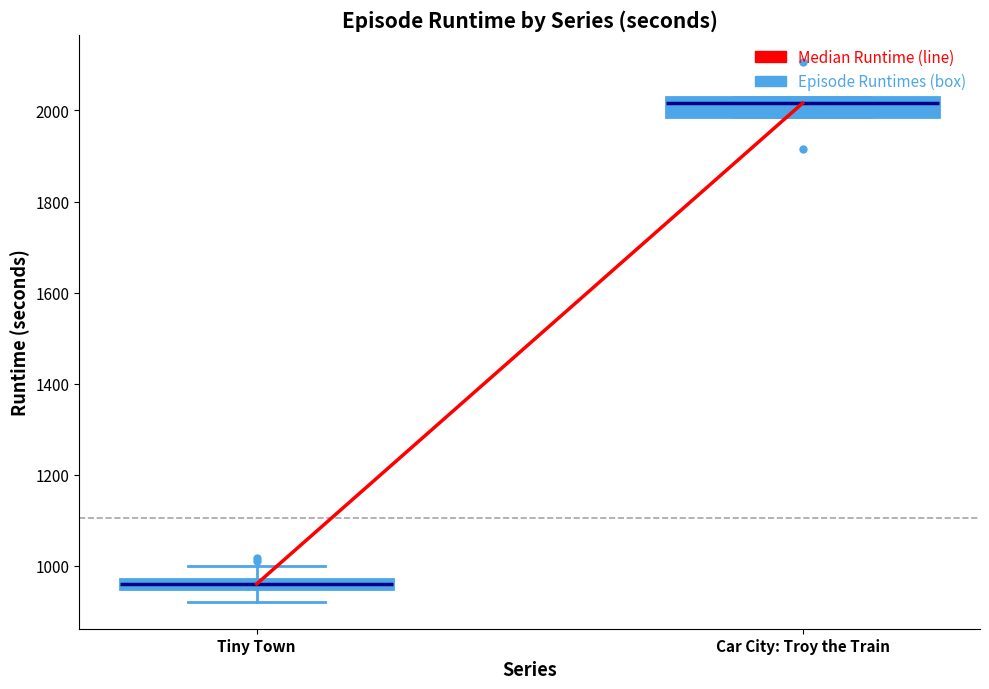

Where is the lower edge of the box for Car City: Troy the Train on the y-axis? The values are not printed on the chart, so give them approximately, as read against the axis.

1980